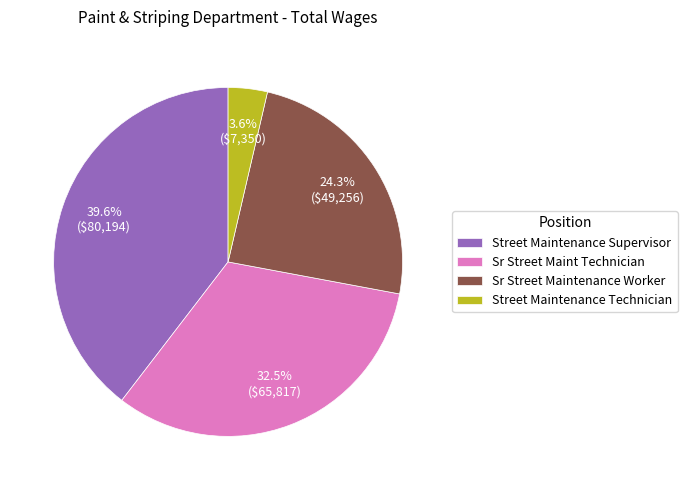

Approximately how many times larger is the value at Sr Street Maintenance Worker compared to Sr Street Maint Technician?

0.7